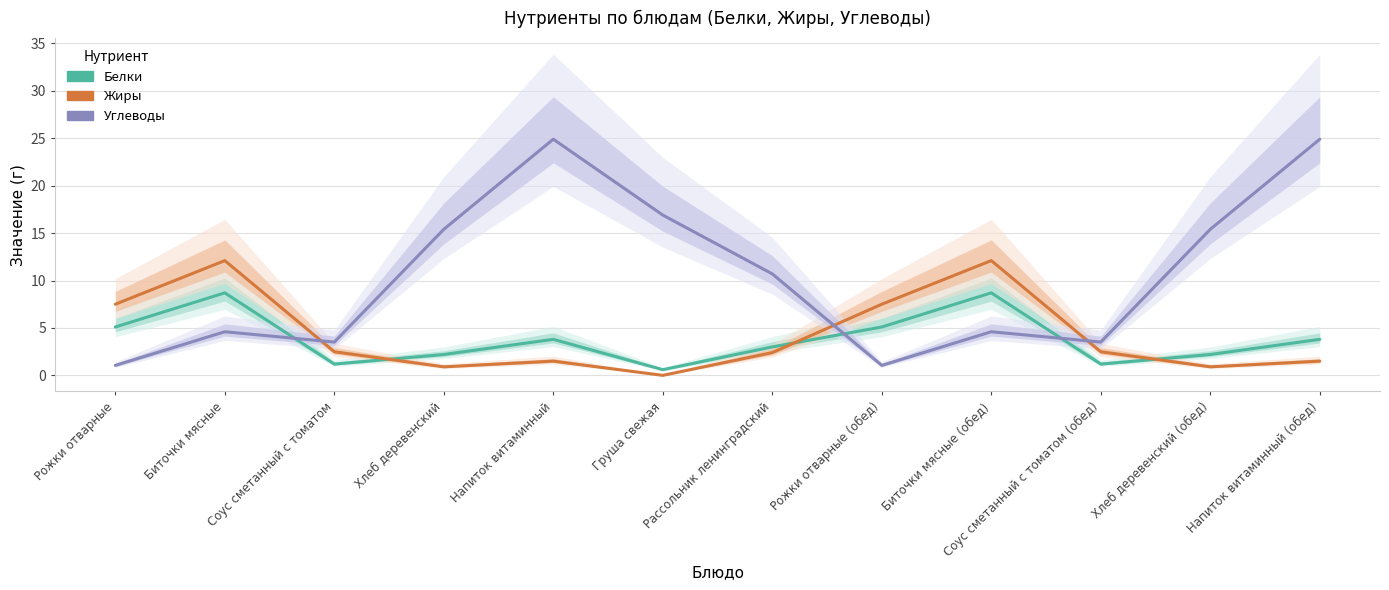

List the labels in order of Углеводы value, largest first.

Напиток витаминный, Напиток витаминный (обед), Груша свежая, Хлеб деревенский, Хлеб деревенский (обед), Рассольник ленинградский, Биточки мясные, Биточки мясные (обед), Соус сметанный с томатом, Соус сметанный с томатом (обед), Рожки отварные, Рожки отварные (обед)